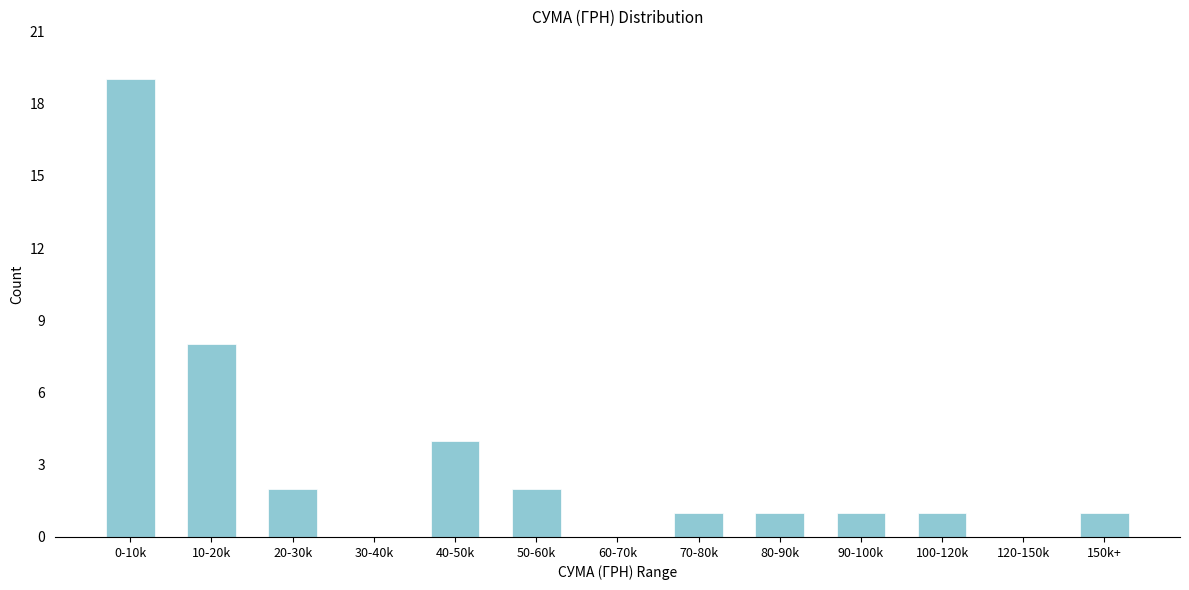

Reading left to right, list all the values displayed in this chart.

0-10k=19	10-20k=8	20-30k=2	30-40k=0	40-50k=4	50-60k=2	60-70k=0	70-80k=1	80-90k=1	90-100k=1	100-120k=1	120-150k=0	150k+=1